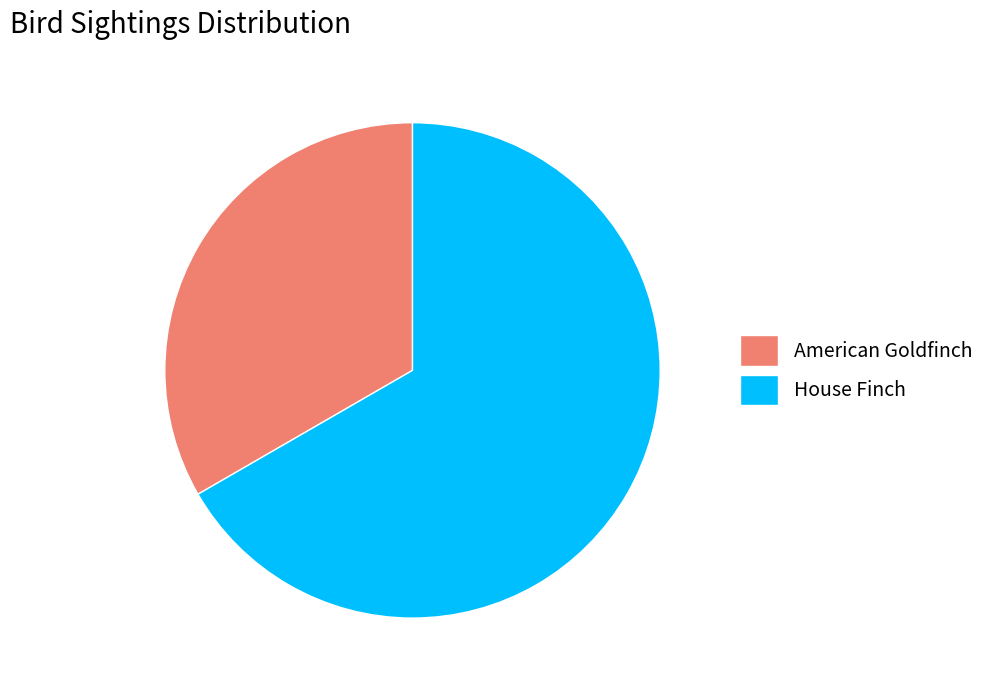

What is the majority slice?

House Finch